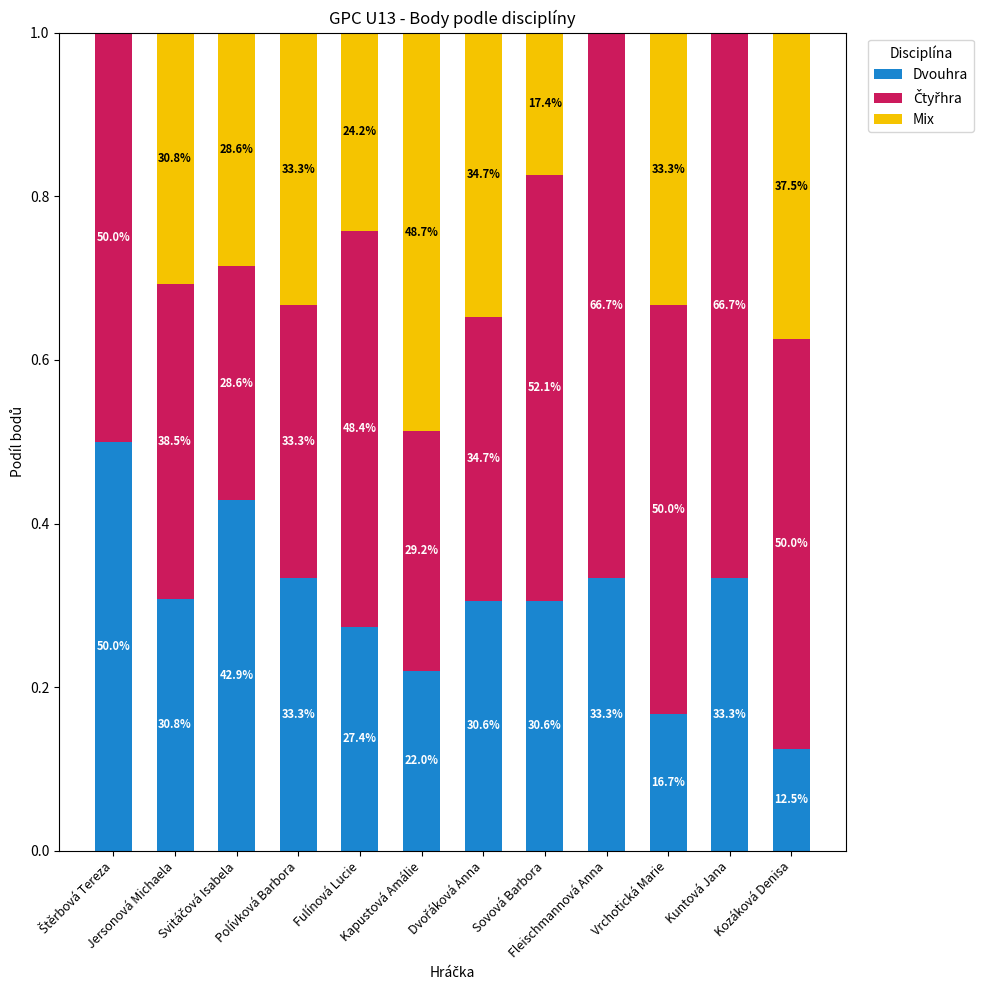

Does the chart contain stacked bars?

Yes